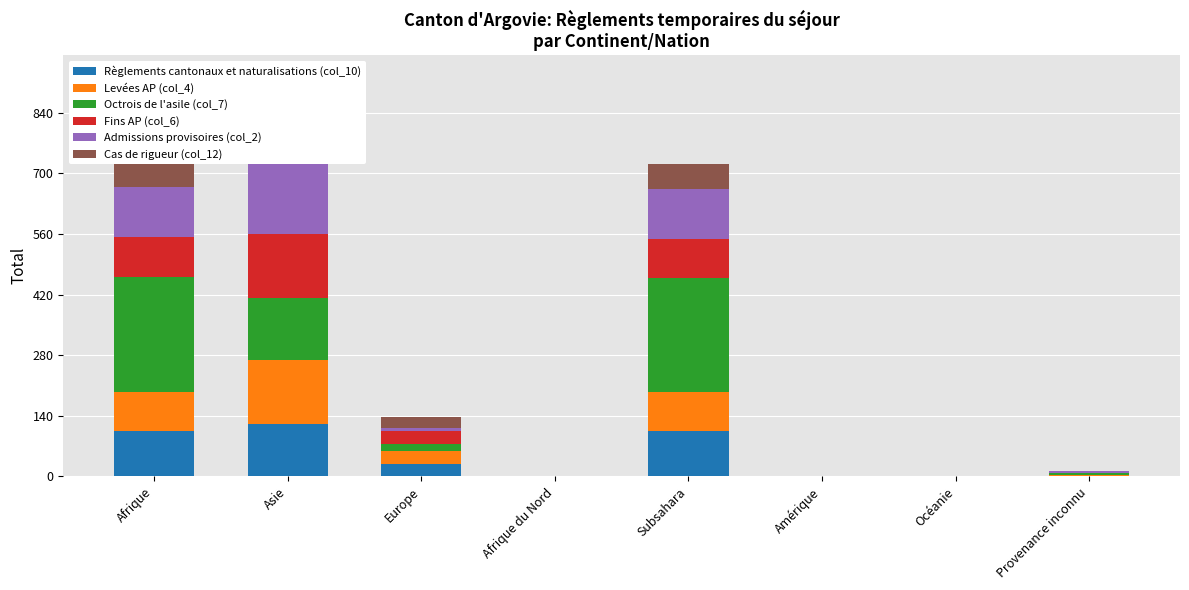

Reading left to right, what are all the values shown in this chart?

Règlements cantonaux et naturalisations (col_10): 105	121	30	0	104	0	0	2
Levées AP (col_4): 91	148	29	0	91	0	0	1
Octrois de l'asile (col_7): 265	143	17	0	263	0	0	4
Fins AP (col_6): 91	148	29	0	91	0	0	1
Admissions provisoires (col_2): 116	199	7	0	114	0	0	4
Cas de rigueur (col_12): 59	87	25	0	59	0	0	0